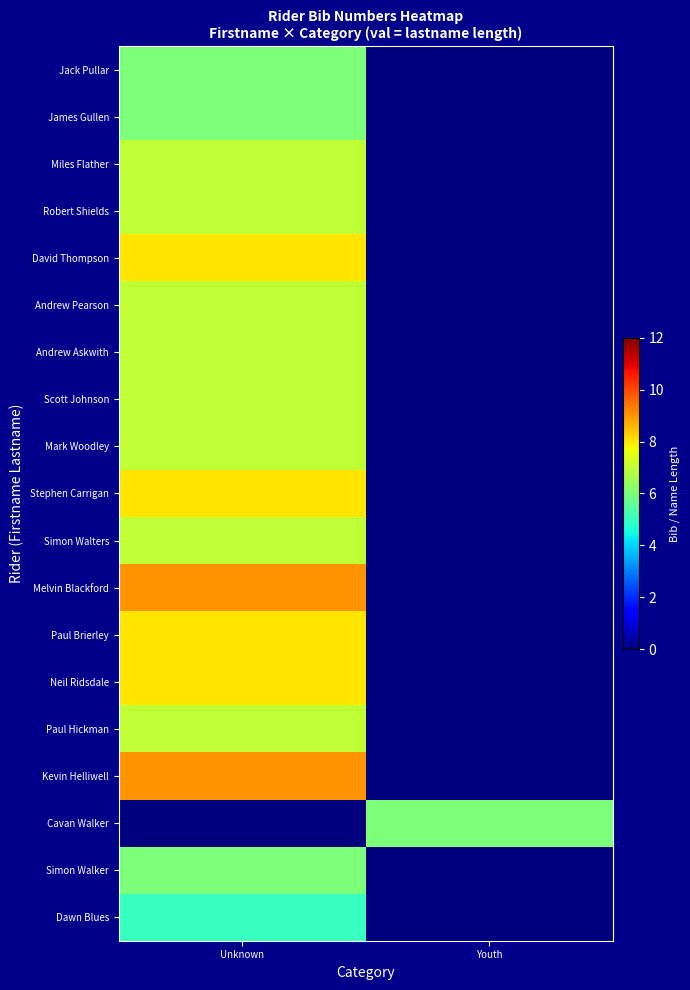

What is the spread (max minus min) of values at Youth?

6